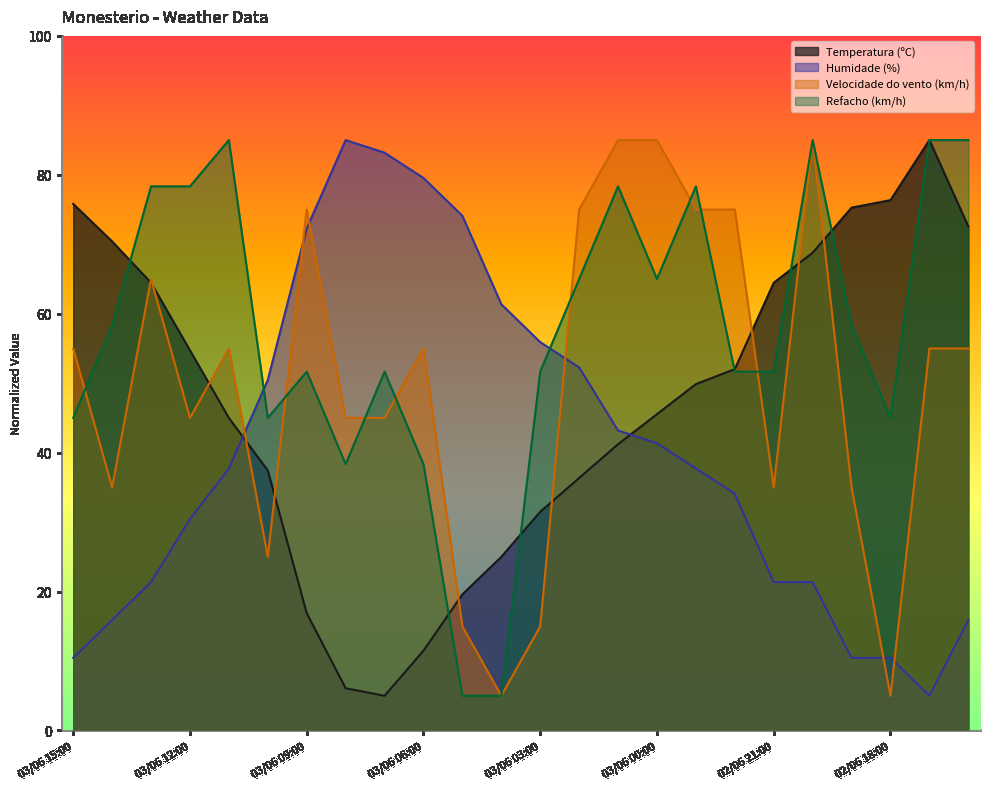

What is the label of the 14th point from the right?

03/06 05:00